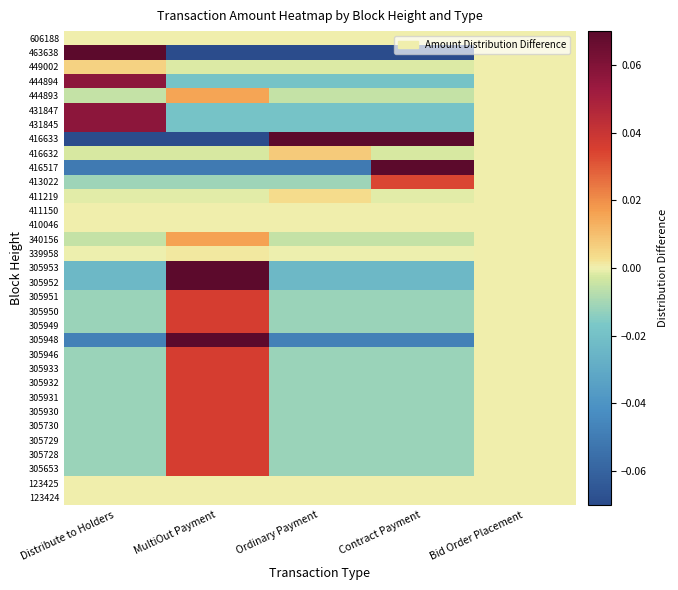

At which category is the sum across all series the highest?

MultiOut Payment